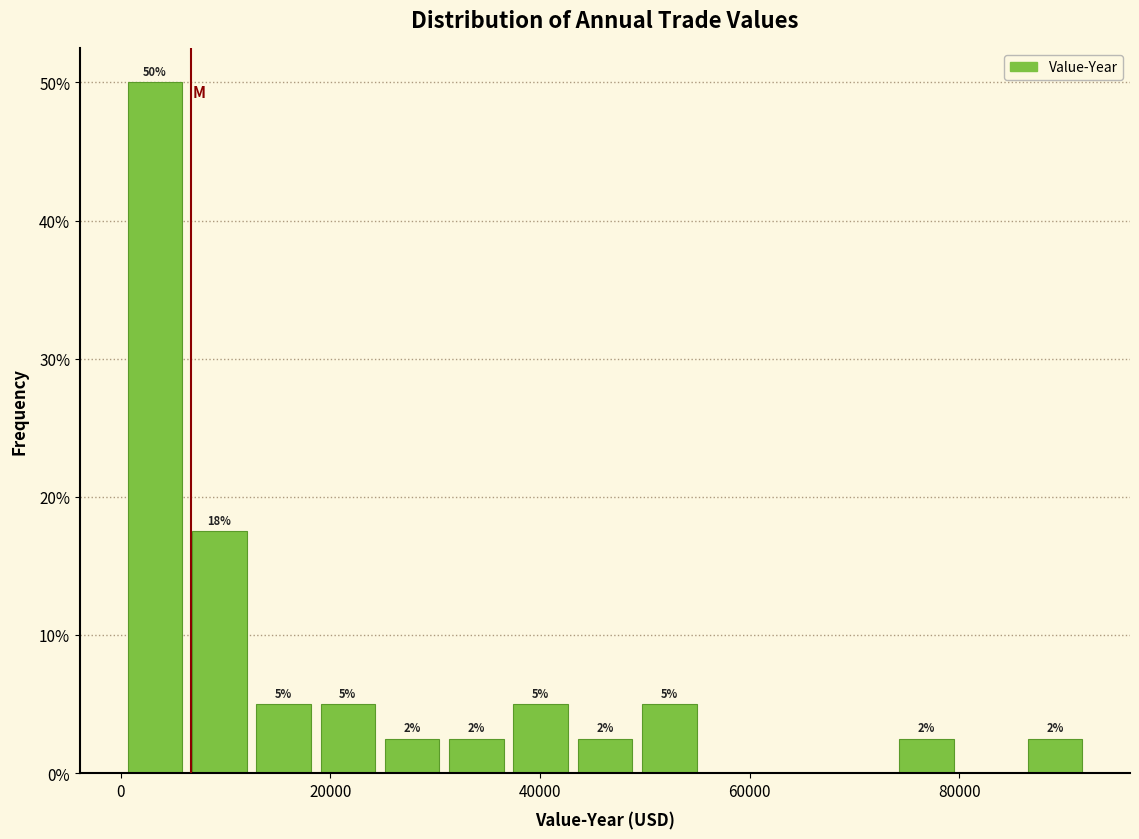

Read against the x-axis, roughly where is the centre of the tallest bar?

4000